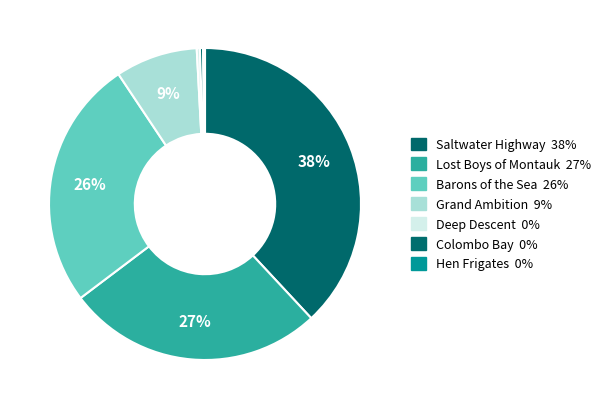

What is the largest slice in the pie chart?

Saltwater Highway